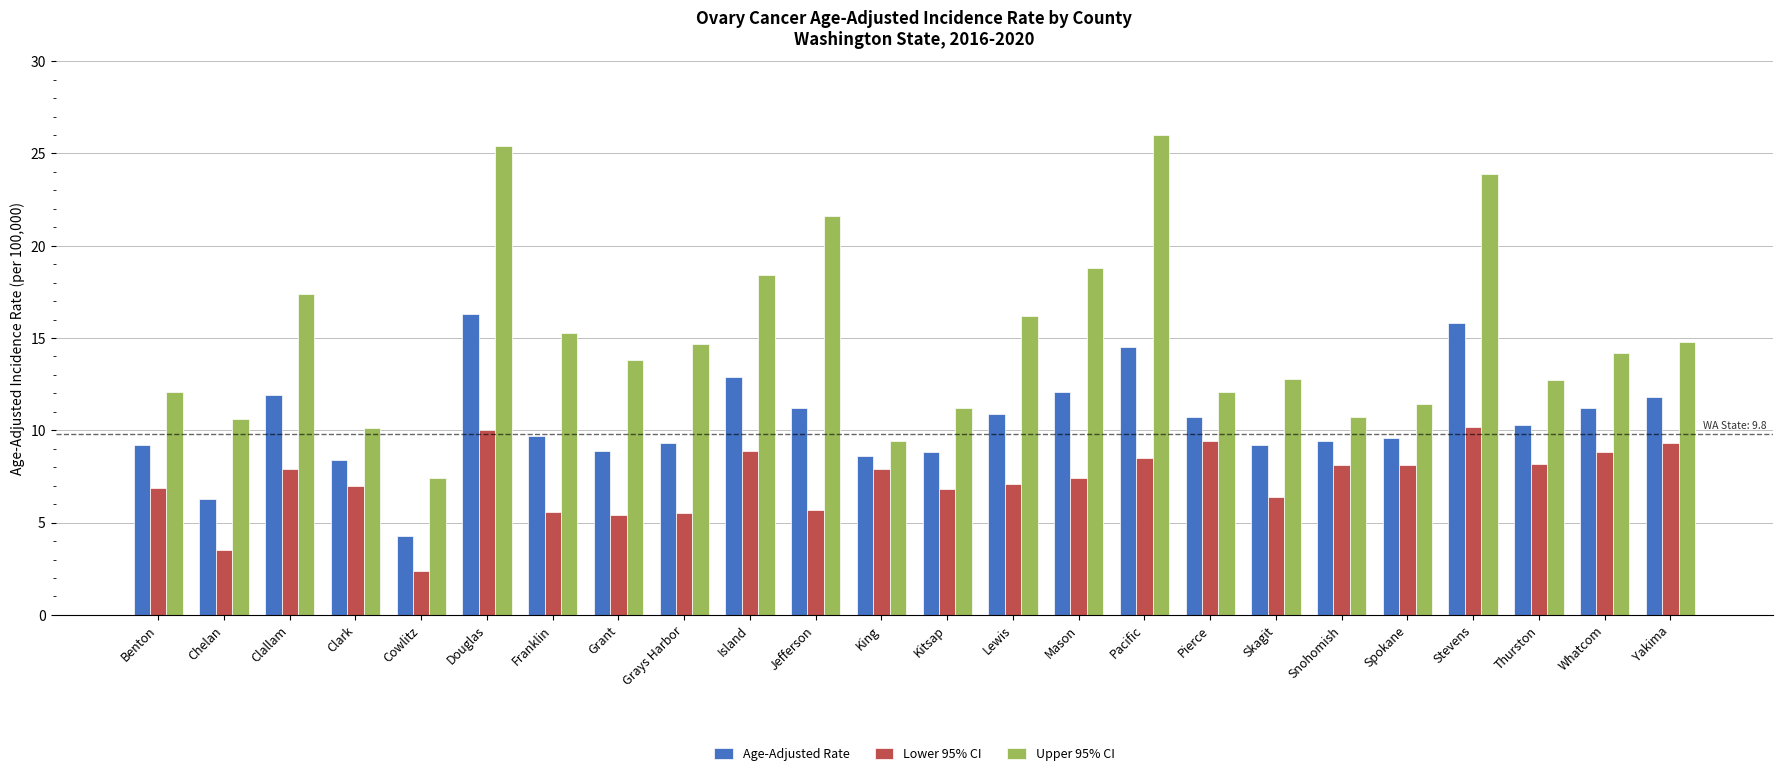

What is the approximate value of Upper 95% CI at Jefferson?

21.6